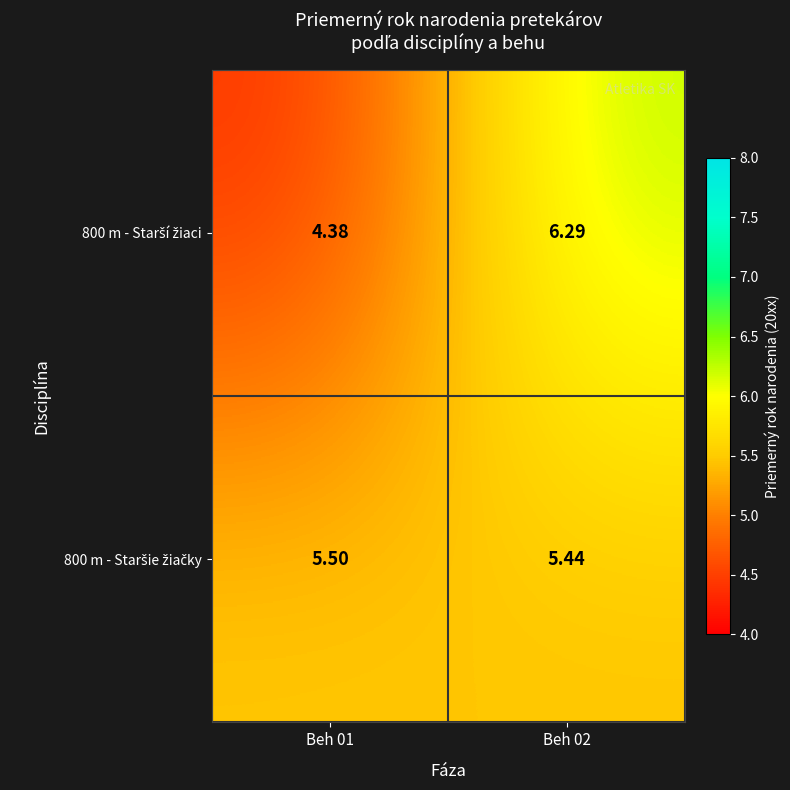

Between Beh 01 and Beh 02, which is larger?

Beh 02